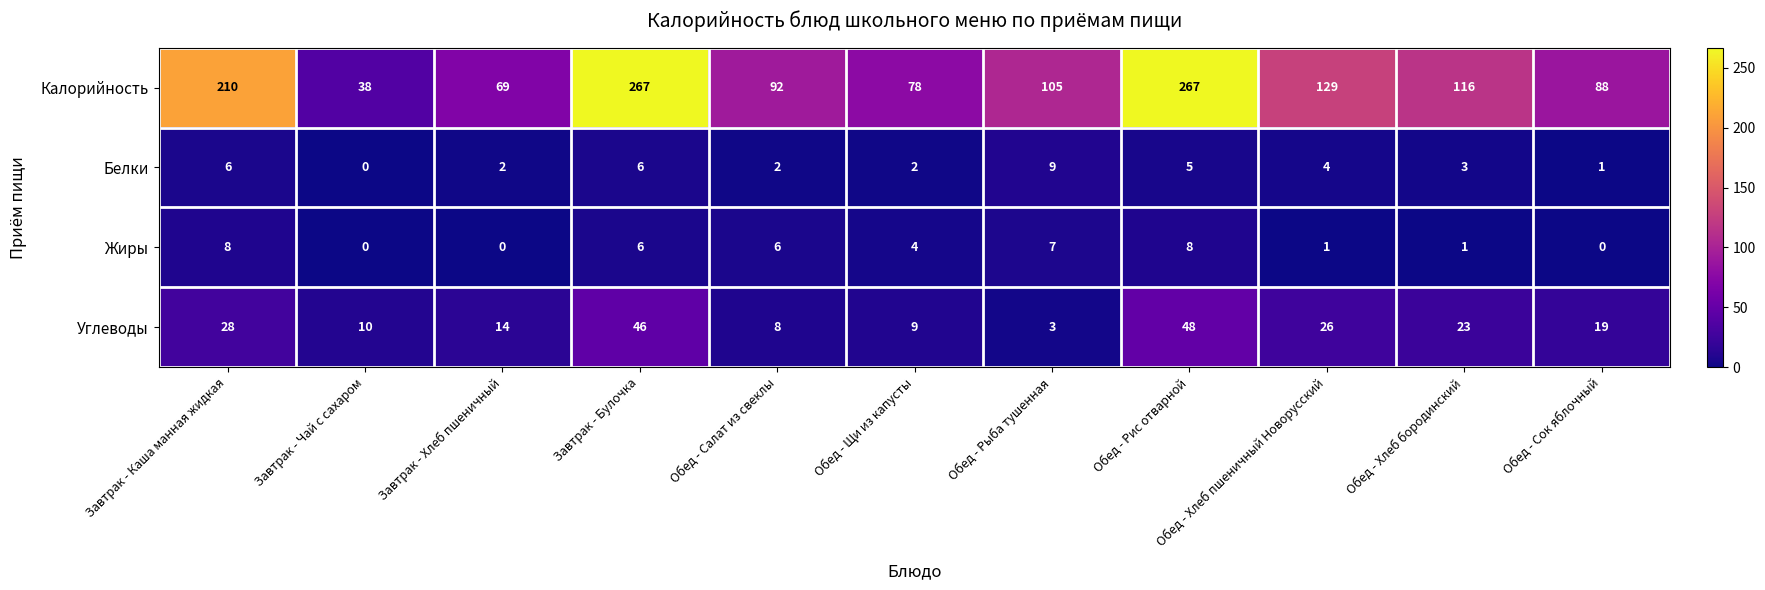

Which series has the largest range (max minus min)?

Калорийность